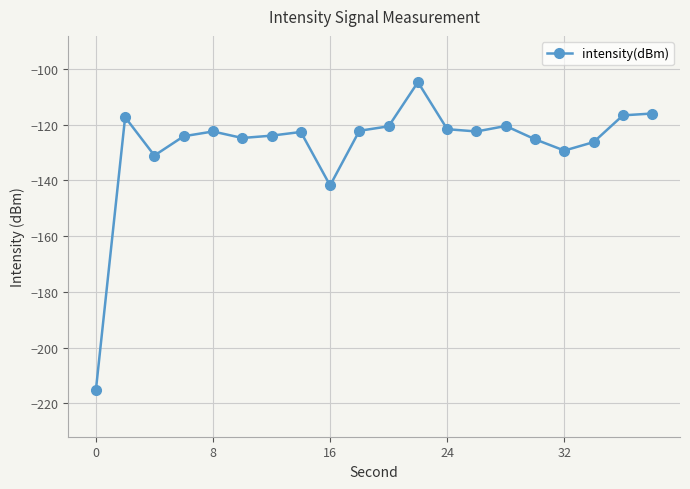

What is the difference between the maximum and minimum values?

110.7